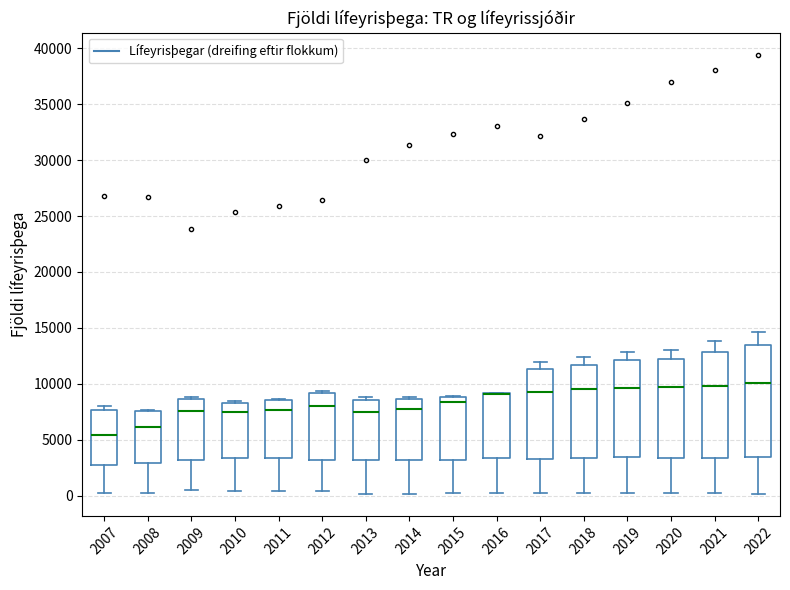

Reading left to right, transcribe this box plot: for each box, give where its median line is, the range the box spans, and where its two whiskers end, as read against the y-axis. The values are not printed on the chart, so give them approximately, as read against the axis.

2007: median 5500, box 2500 to 7500, whiskers 0 to 8000
2008: median 6000, box 3000 to 7500, whiskers 0 to 7500
2009: median 7500, box 3000 to 8500, whiskers 500 to 9000
2010: median 7500, box 3500 to 8500, whiskers 500 to 8500
2011: median 7500, box 3500 to 8500, whiskers 500 to 8500
2012: median 8000, box 3000 to 9000, whiskers 500 to 9500
2013: median 7500, box 3000 to 8500, whiskers 0 to 9000
2014: median 8000, box 3000 to 8500, whiskers 0 to 9000
2015: median 8500, box 3000 to 9000, whiskers 0 to 9000
2016: median 9000 (drawn on the box's upper edge), box 3500 to 9000, whiskers 500 to 9000
2017: median 9500, box 3500 to 11500, whiskers 500 to 12000
2018: median 9500, box 3500 to 11500, whiskers 500 to 12500
2019: median 9500, box 3500 to 12000, whiskers 0 to 13000
2020: median 9500, box 3500 to 12500, whiskers 0 to 13000
2021: median 10000, box 3500 to 13000, whiskers 500 to 14000
2022: median 10000, box 3500 to 13500, whiskers 0 to 14500